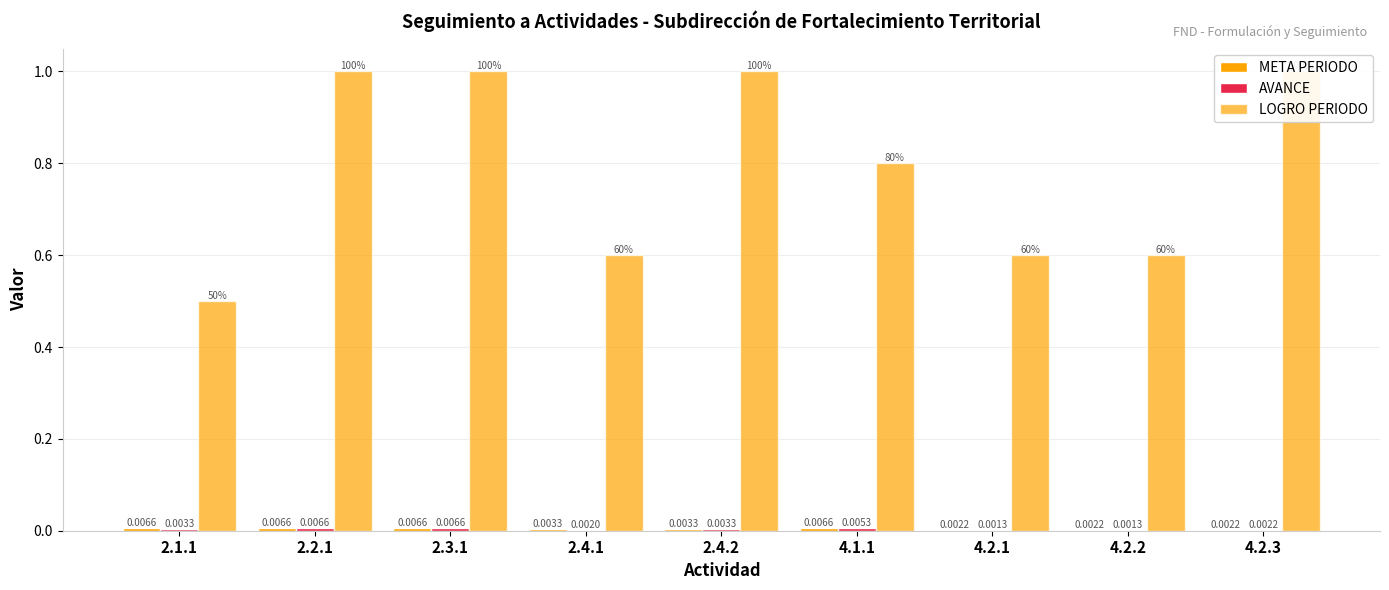

Rank the series at 2.3.1 from highest to lowest value.

LOGRO PERIODO, META PERIODO, AVANCE